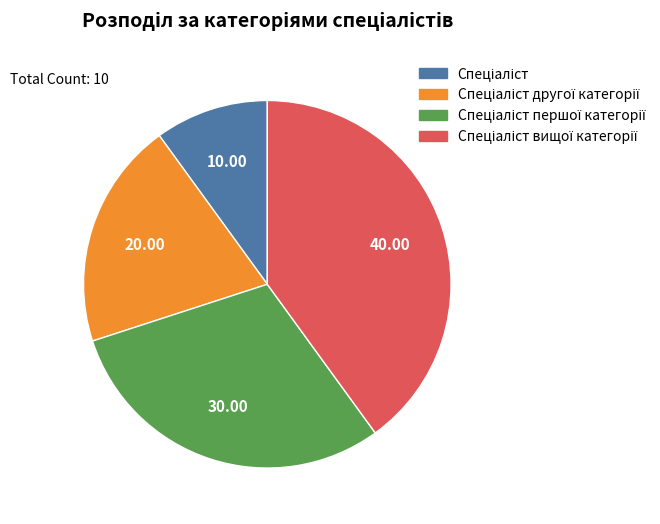

How many segments does this pie chart have?

4